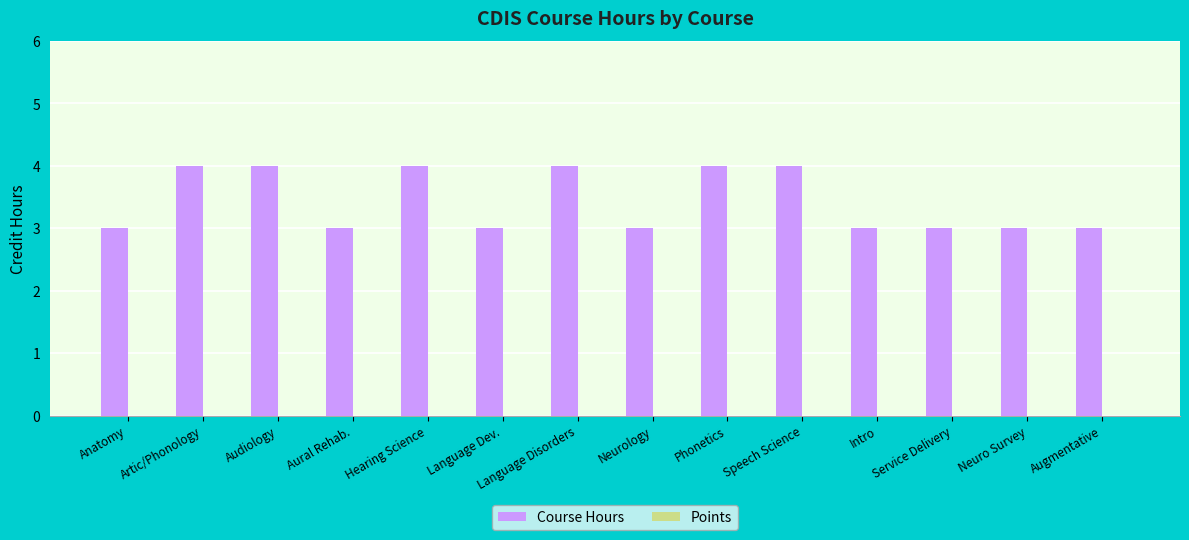

What is the maximum value shown in the chart?

4